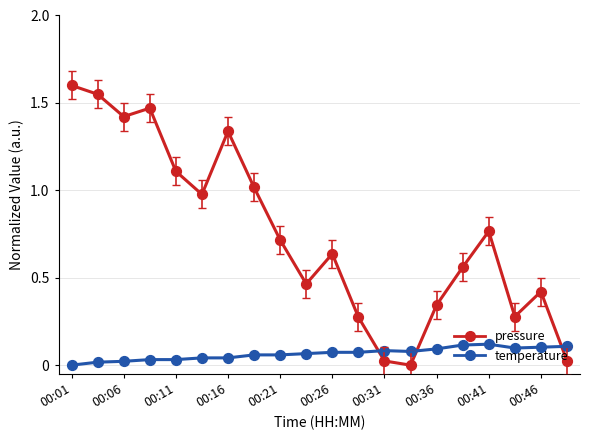

At how many categories does at least one series exceed 1?

7